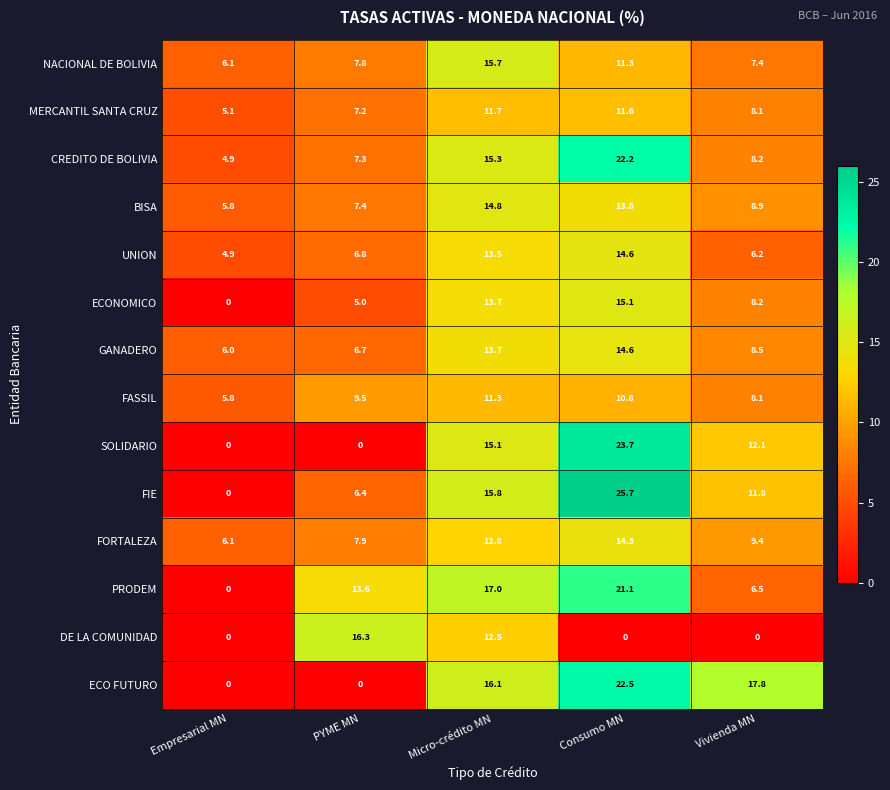

At which category is the sum across all series the highest?

Consumo MN